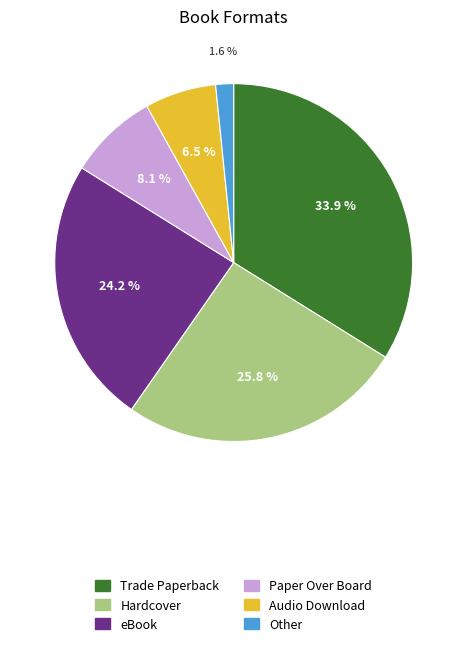

Combined, do Trade Paperback and Paper Over Board account for over 50%?

No